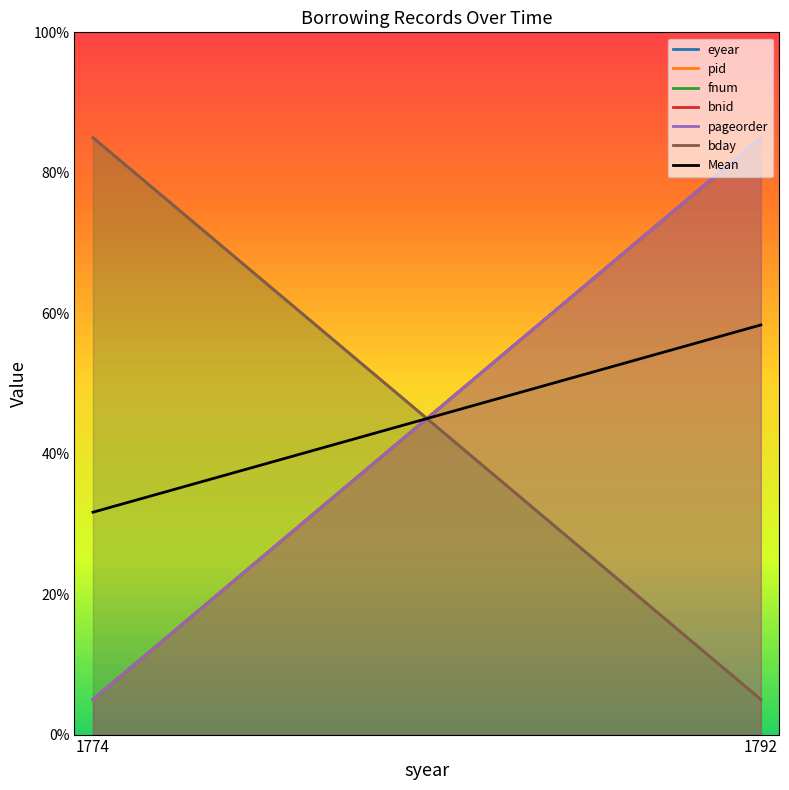

List the labels in order of value, smallest first.

1774, 1792